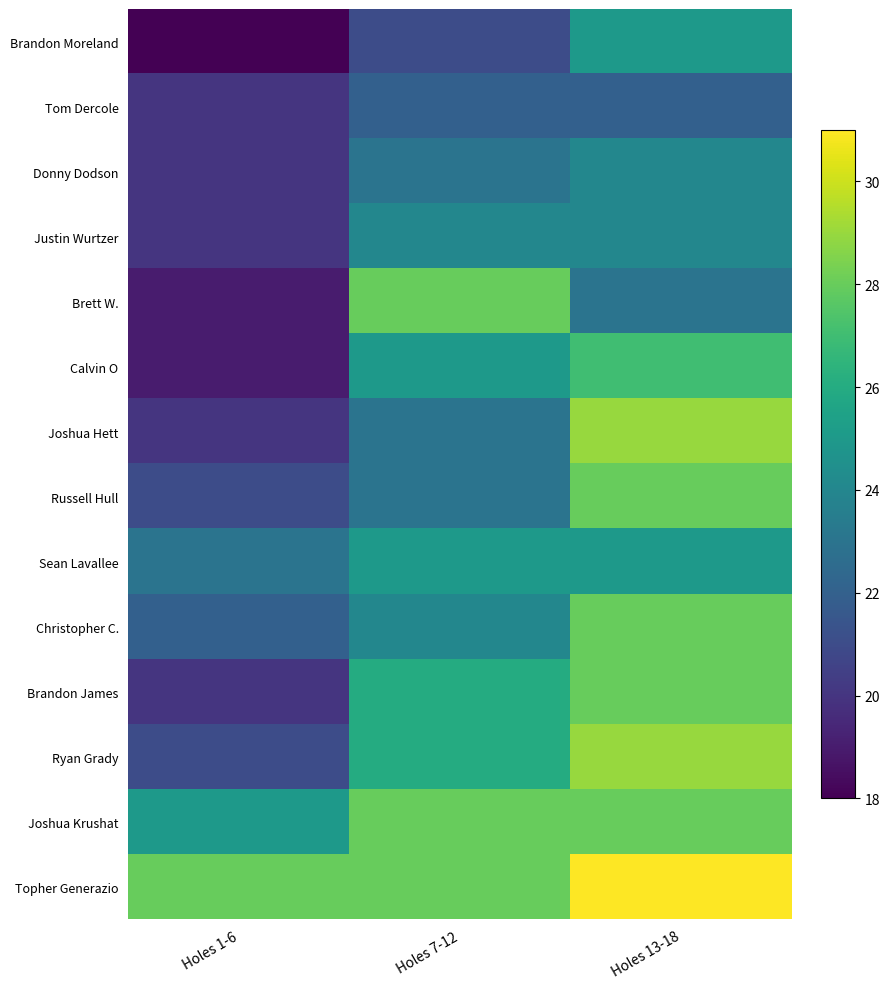

Which series changed the most between Holes 1-6 and Holes 13-18?

Joshua Hett